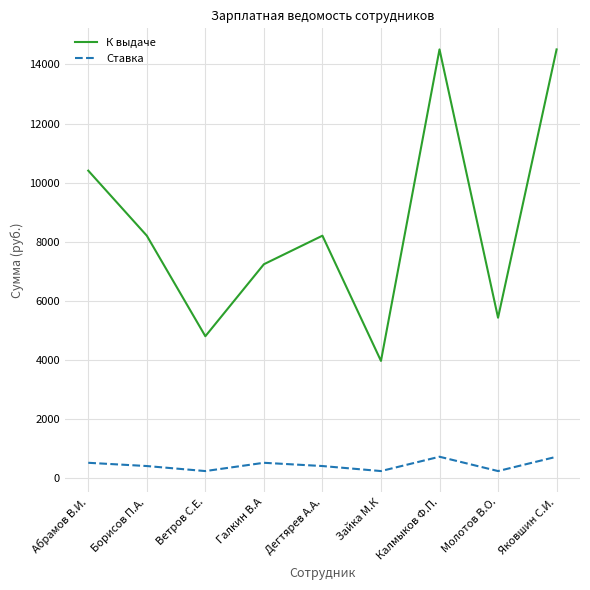

What is the total value across all series at Галкин В.А?

7758.4